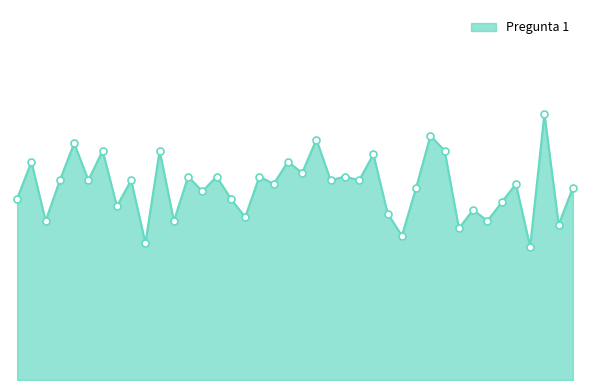

Reading left to right, extract all data points from this chart.

1=49	2=59	3=43	4=54	5=64	6=54	7=62	8=47	9=54	10=37	11=62	12=43	13=55	14=51	15=55	16=49	17=44	18=55	19=53	20=59	21=56	22=65	23=54	24=55	25=54	26=61	27=45	28=39	29=52	30=66	31=62	32=41	33=46	34=43	35=48	36=53	37=36	38=72	39=42	40=52